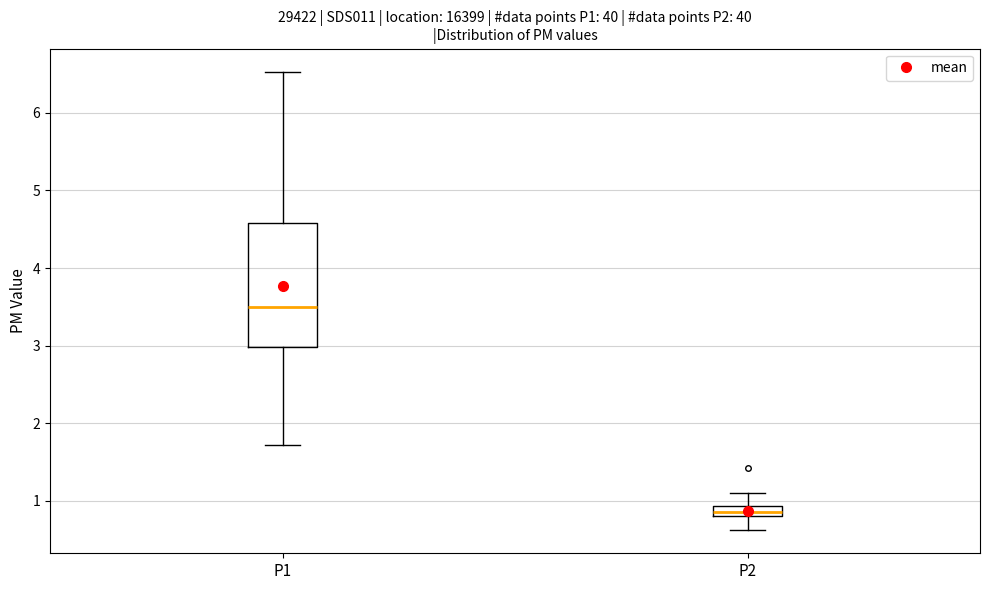

Which box is the tallest, from its lower edge to its upper edge?

P1